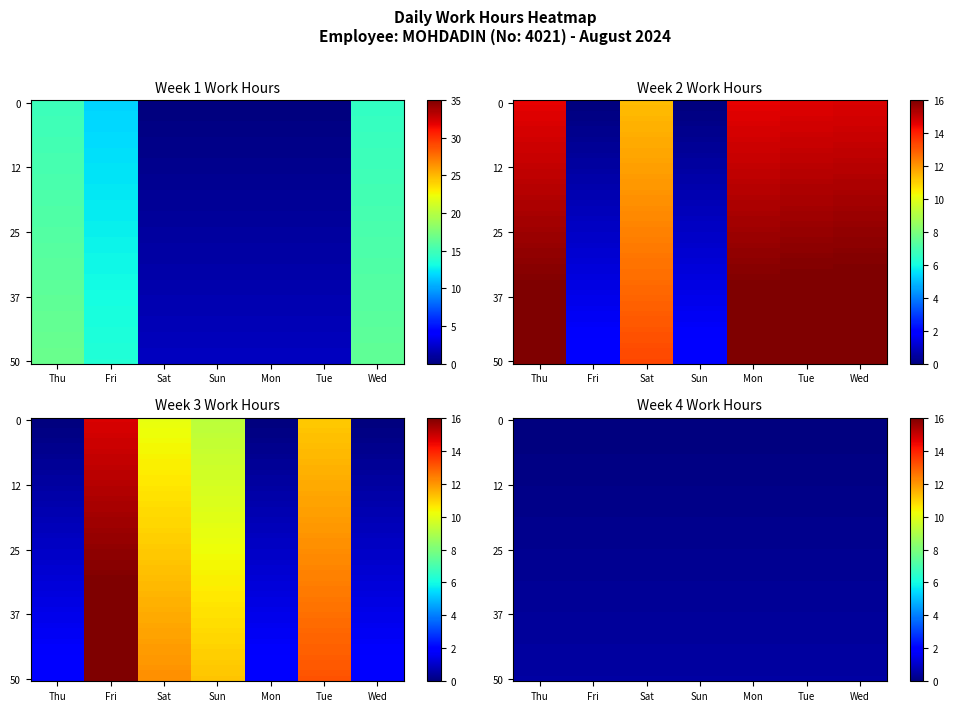

What is the total value across all series at Sat?

23.5